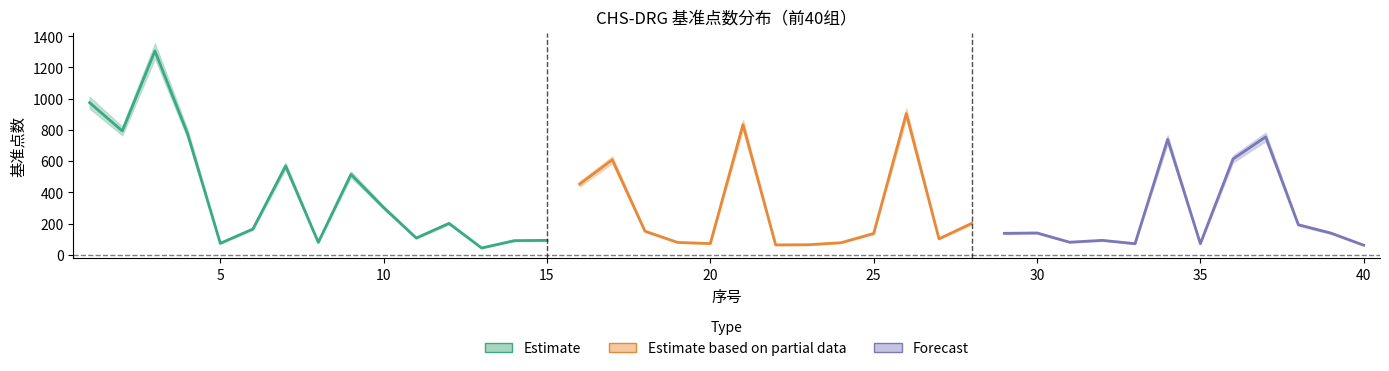

True or false: mid and low intersect in this chart.

False